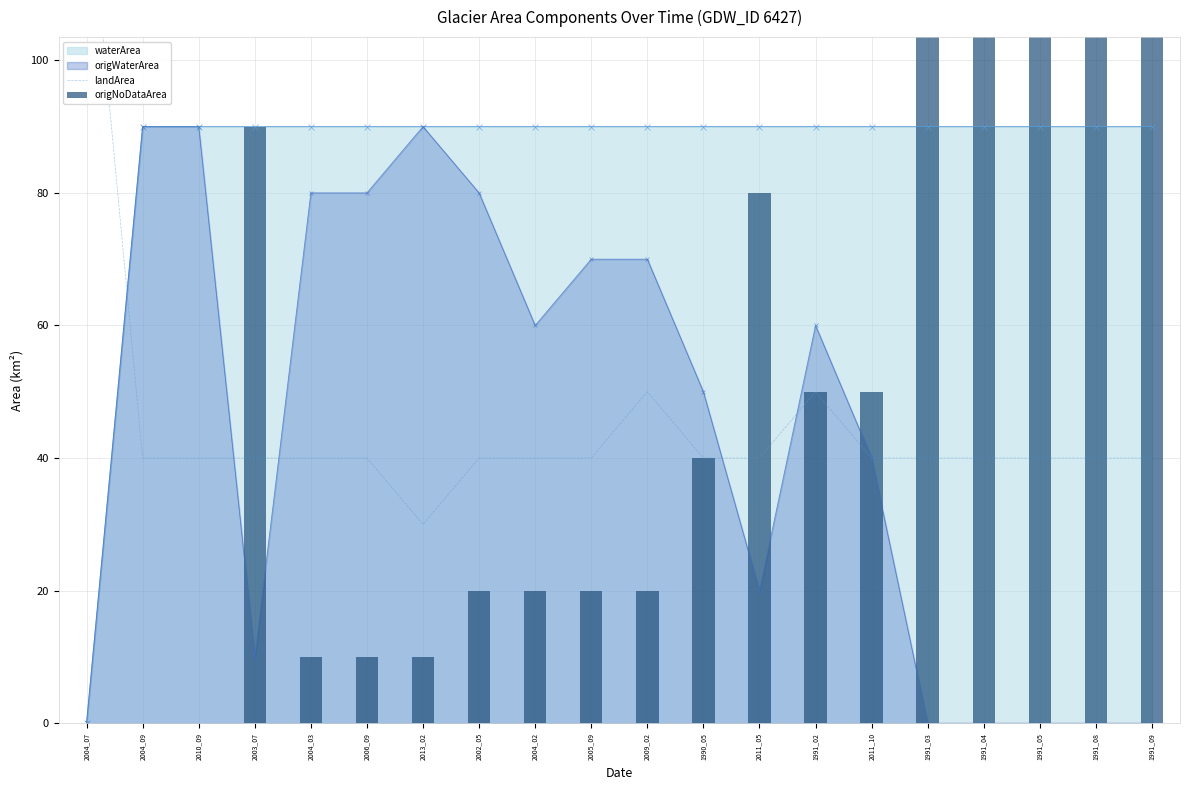

What is the minimum value for landArea?

30